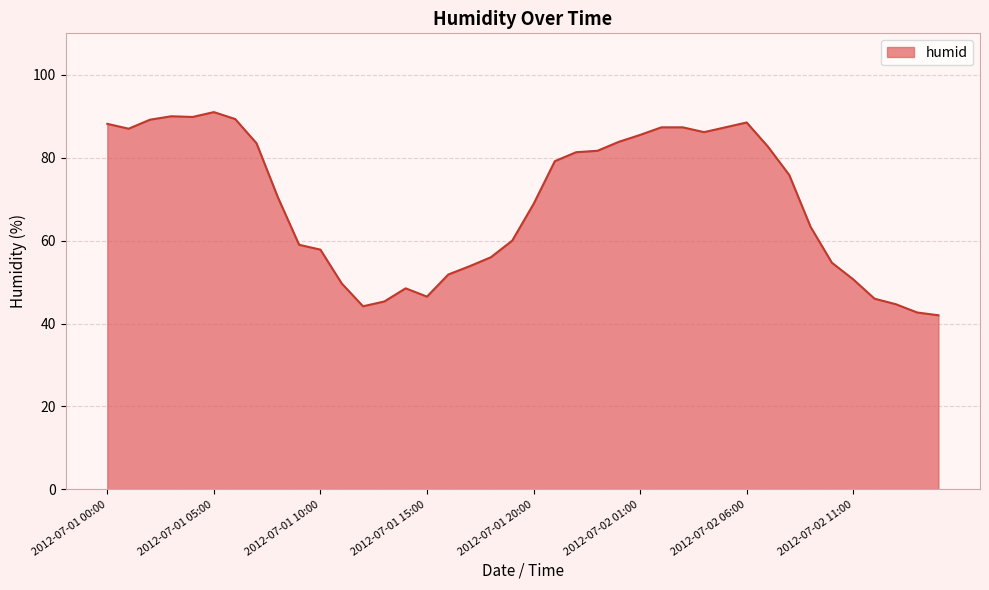

What is the minimum value shown in the chart?

42.0